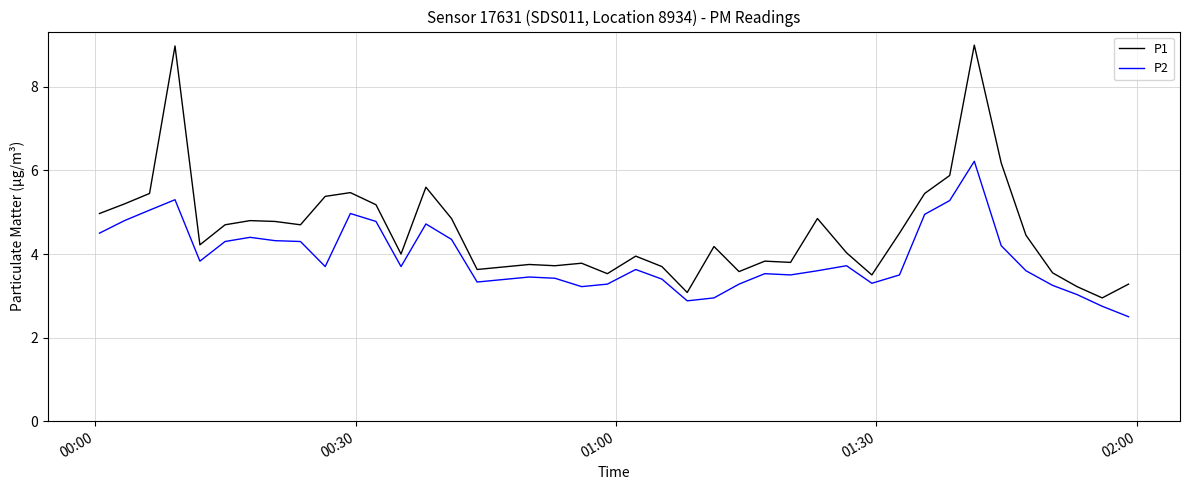

What is the greatest value displayed?

9.0